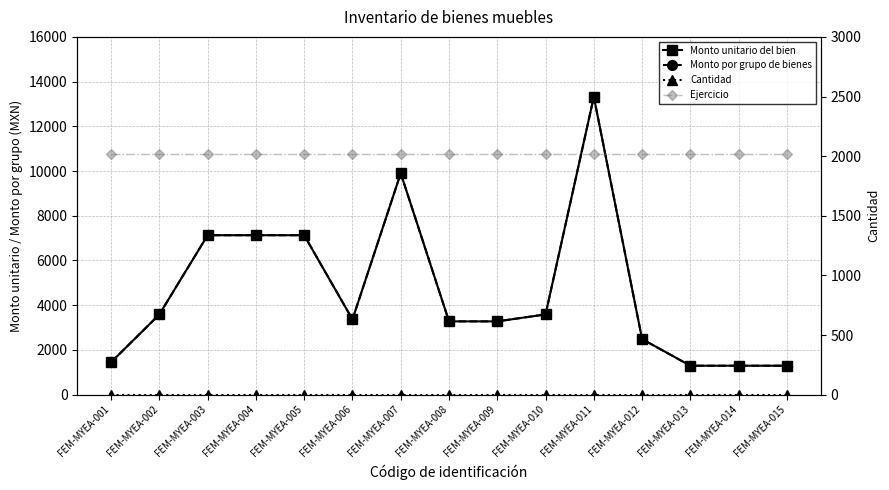

How many interior local valleys does the Monto por grupo de bienes series have?

1